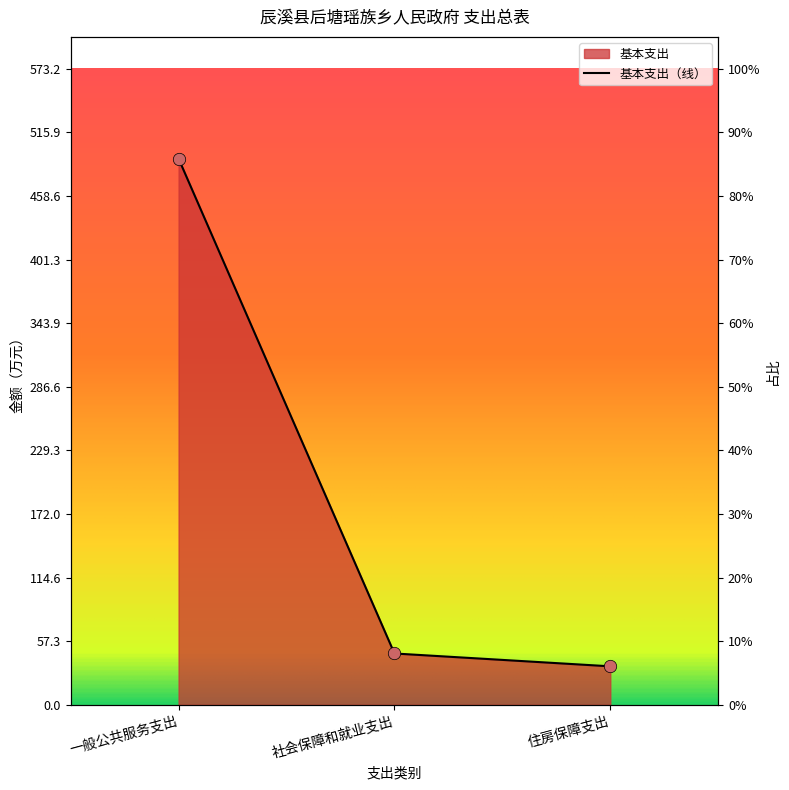

What is the ratio of the value at 一般公共服务支出 to the value at 住房保障支出?

14.2